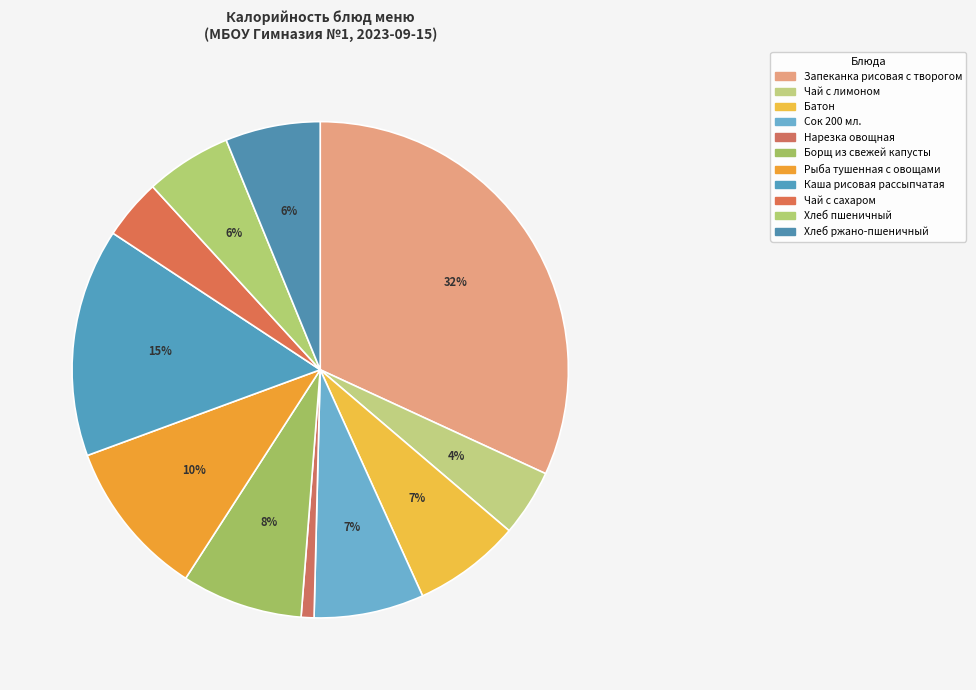

Does any single category account for the majority?

No